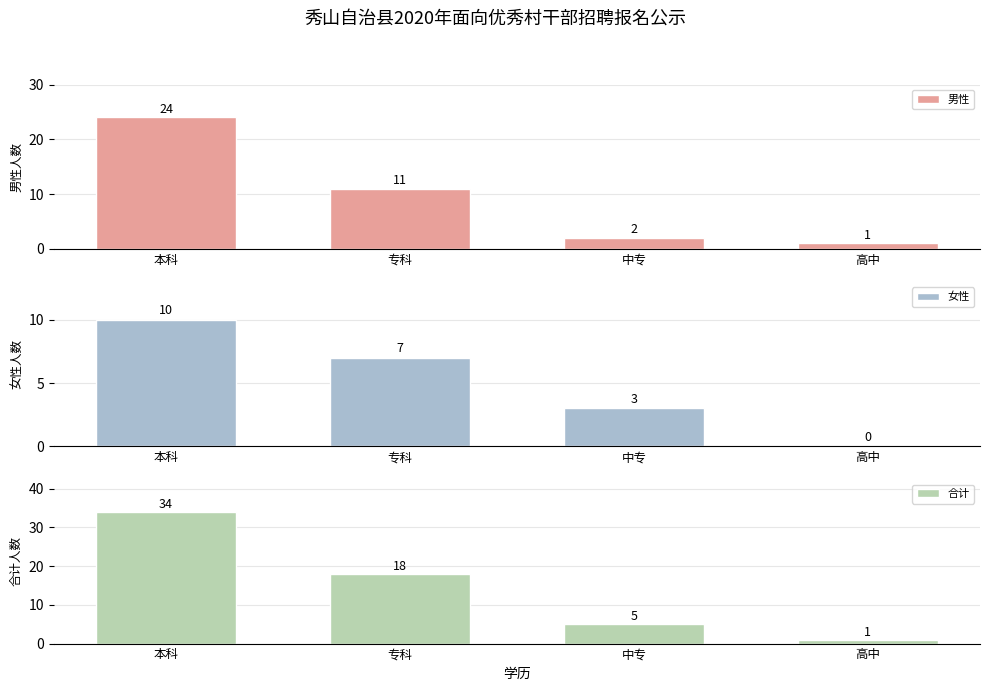

Rank the series by their maximum value, from highest to lowest.

合计, 男性, 女性